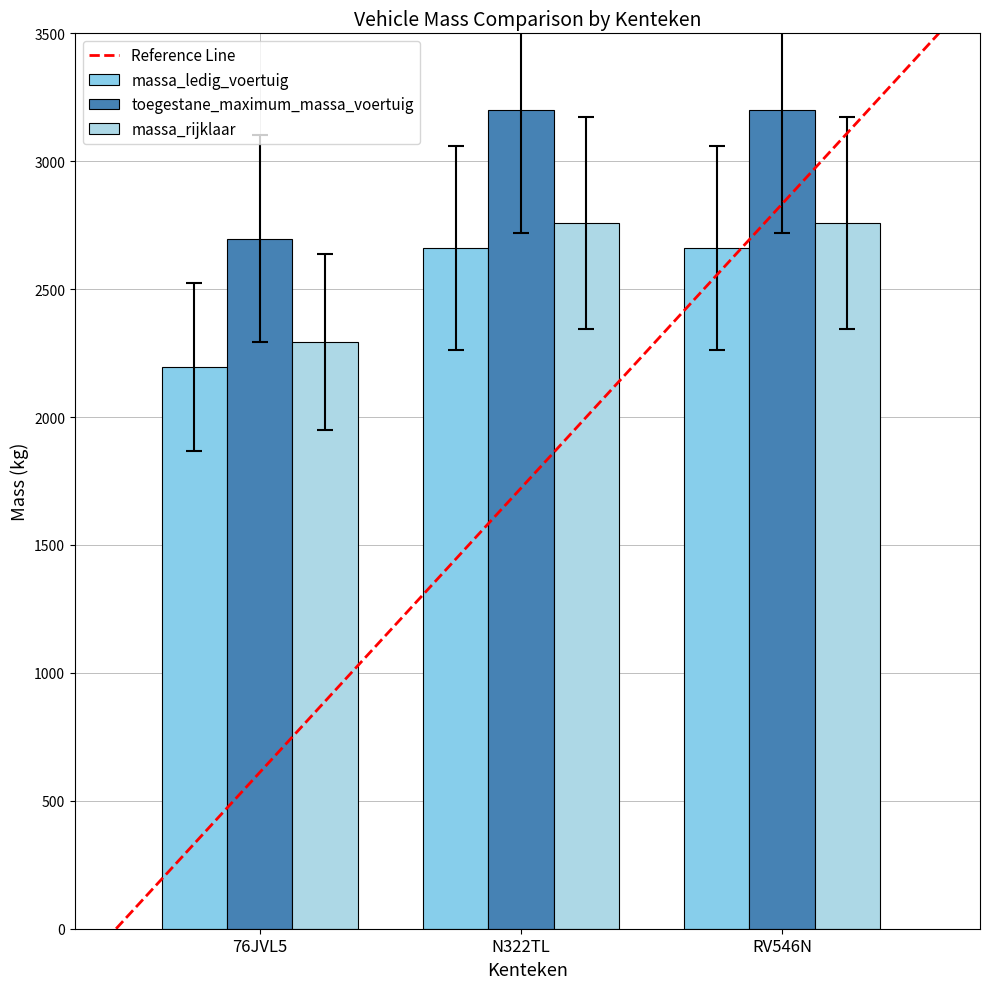

At which category is the sum across all series the highest?

N322TL